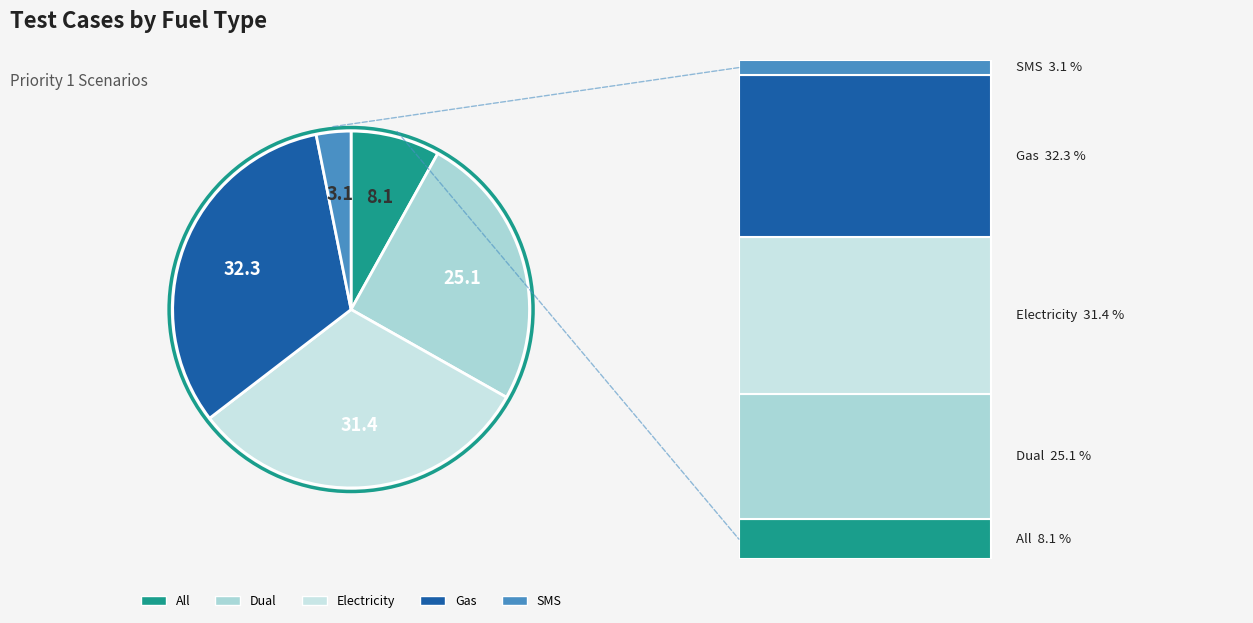

What portion of the pie excludes SMS?

96.9%